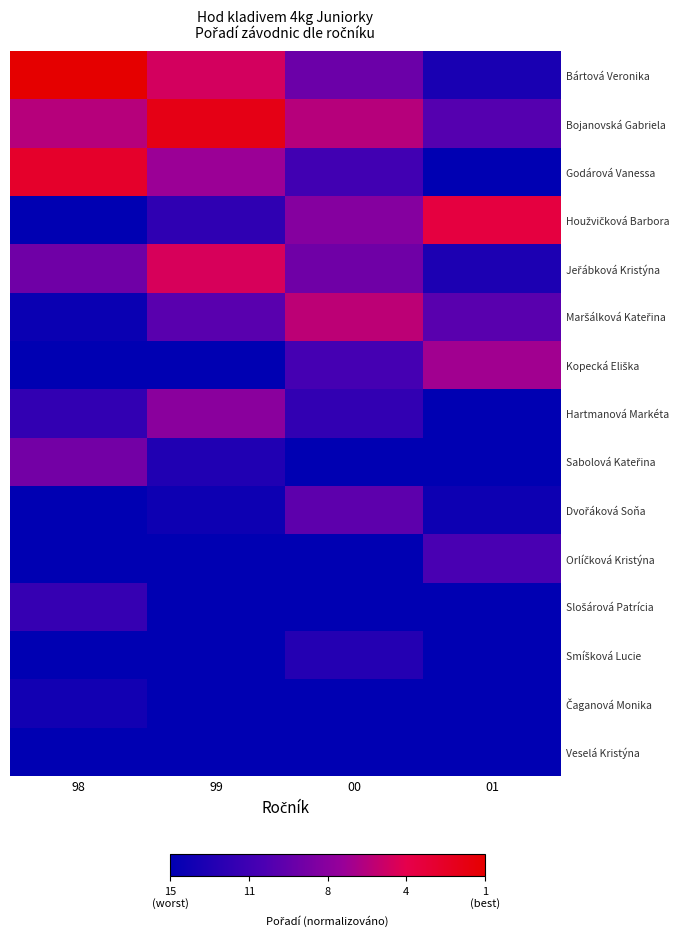

At which category is the sum across all series the highest?

99